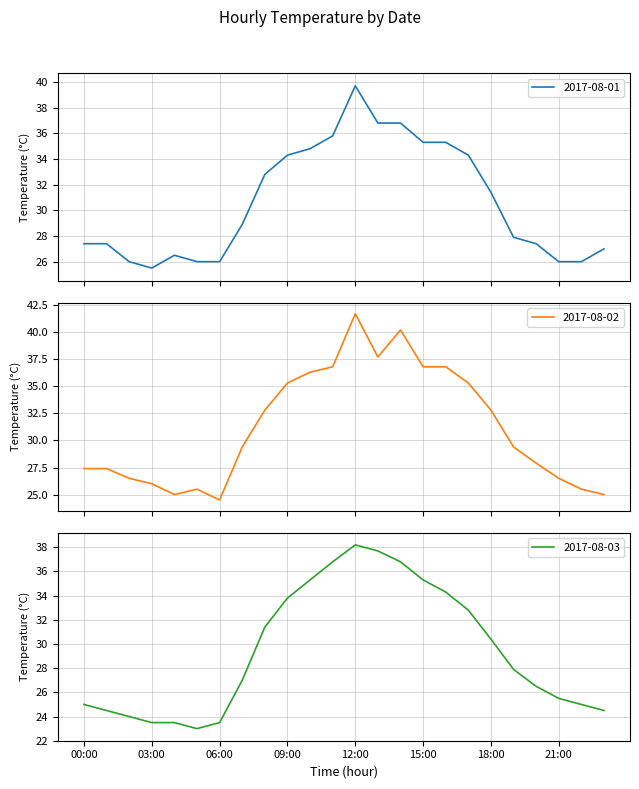

The value of 2017-08-02 at 18:00 is 18.0. True or false?

False